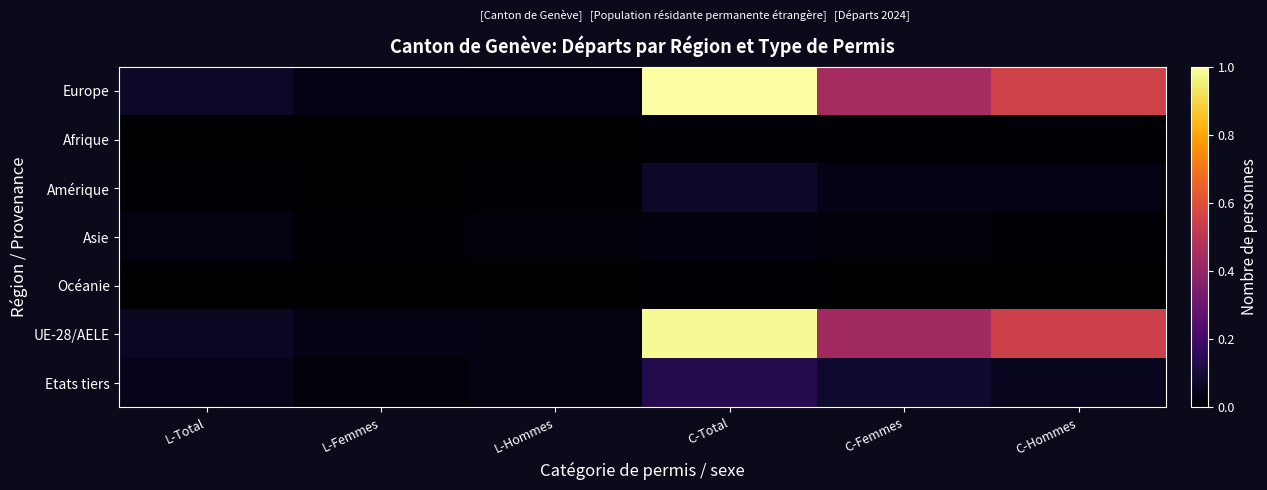

What is the total value across all series at L-Total?

0.2